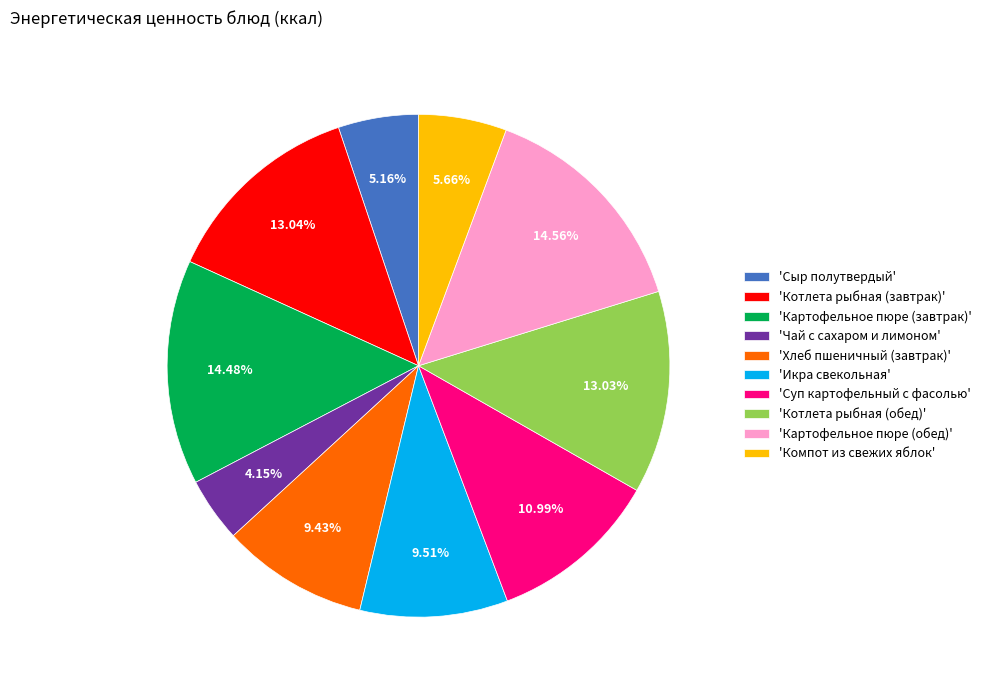

Between 'Икра свекольная' and 'Суп картофельный с фасолью', which is larger?

'Суп картофельный с фасолью'